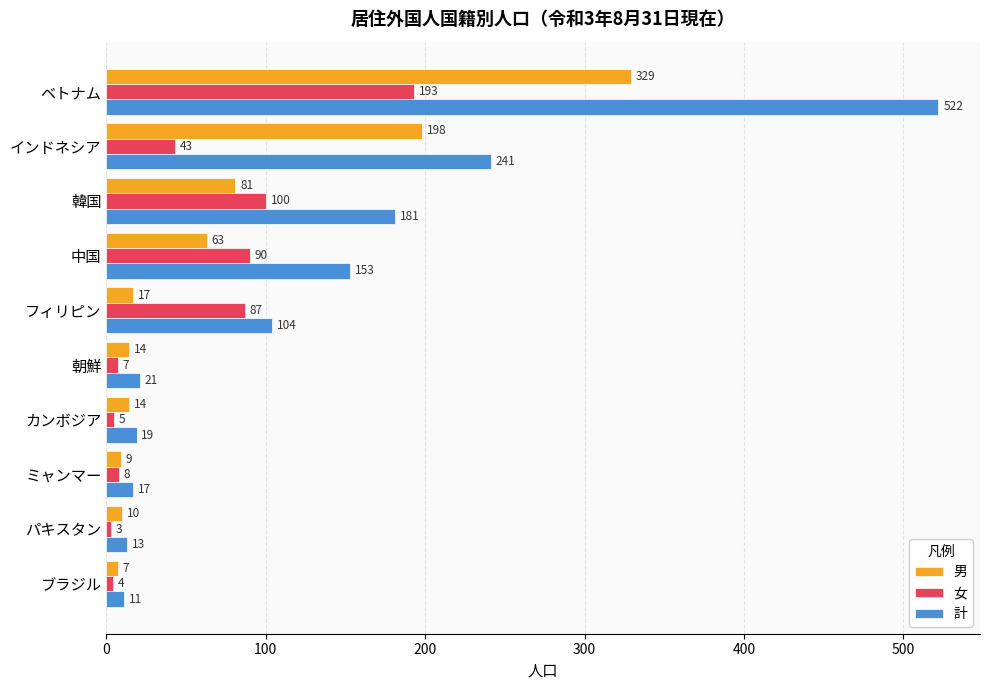

Which series has the widest spread of values?

計